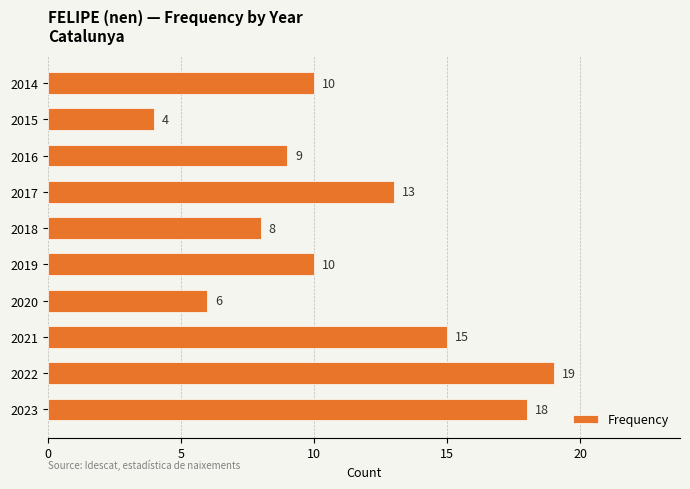

Between 2019 and 2020, which is larger?

2019